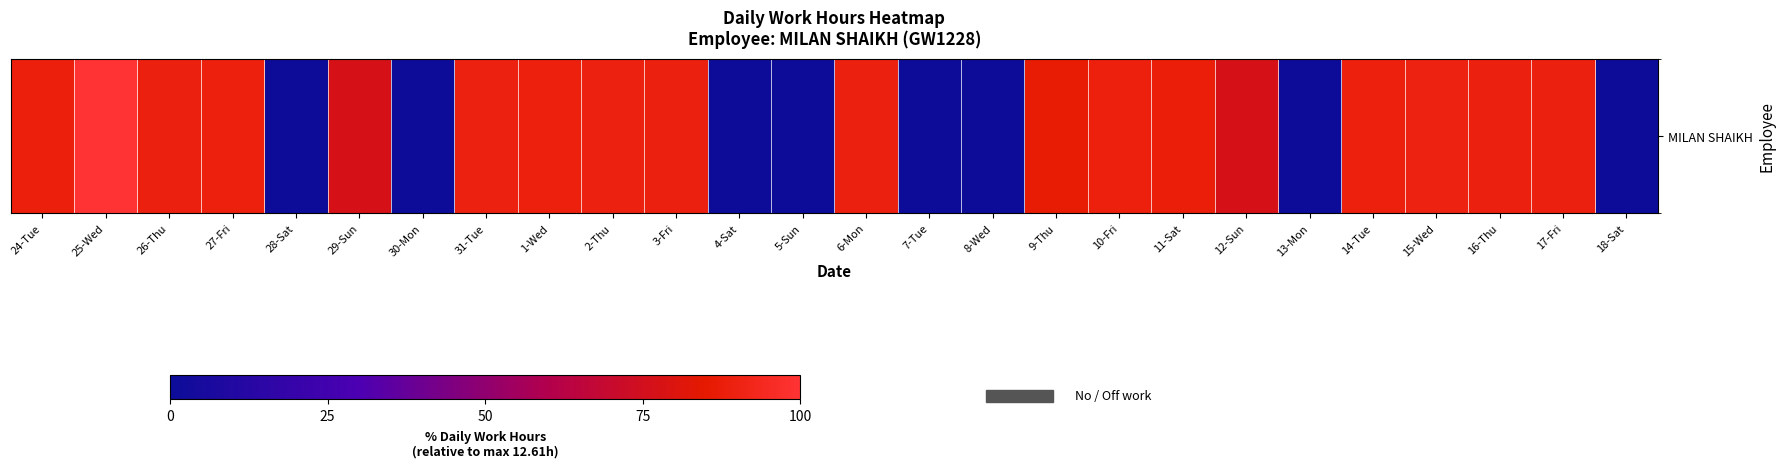

List the labels in order of value, smallest first.

28-Sat, 30-Mon, 4-Sat, 5-Sun, 7-Tue, 8-Wed, 13-Mon, 18-Sat, 29-Sun, 12-Sun, 9-Thu, 11-Sat, 24-Tue, 1-Wed, 14-Tue, 27-Fri, 10-Fri, 26-Thu, 3-Fri, 6-Mon, 17-Fri, 16-Thu, 2-Thu, 31-Tue, 15-Wed, 25-Wed